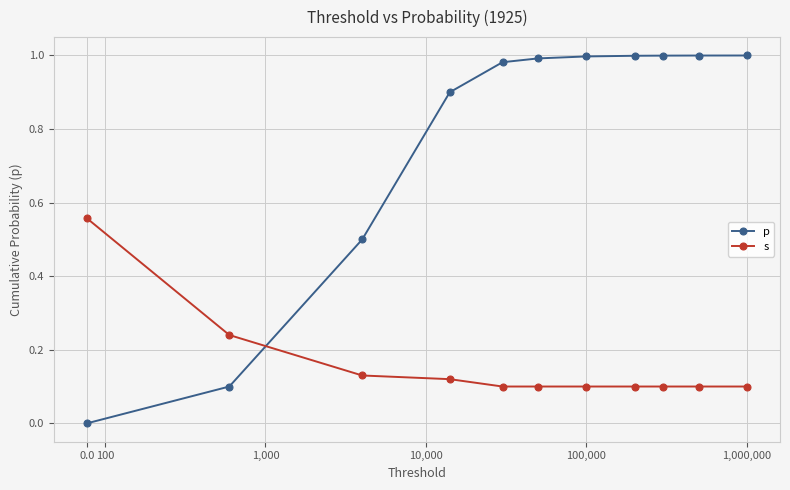

Rank the series by their maximum value, from lowest to highest.

s, p